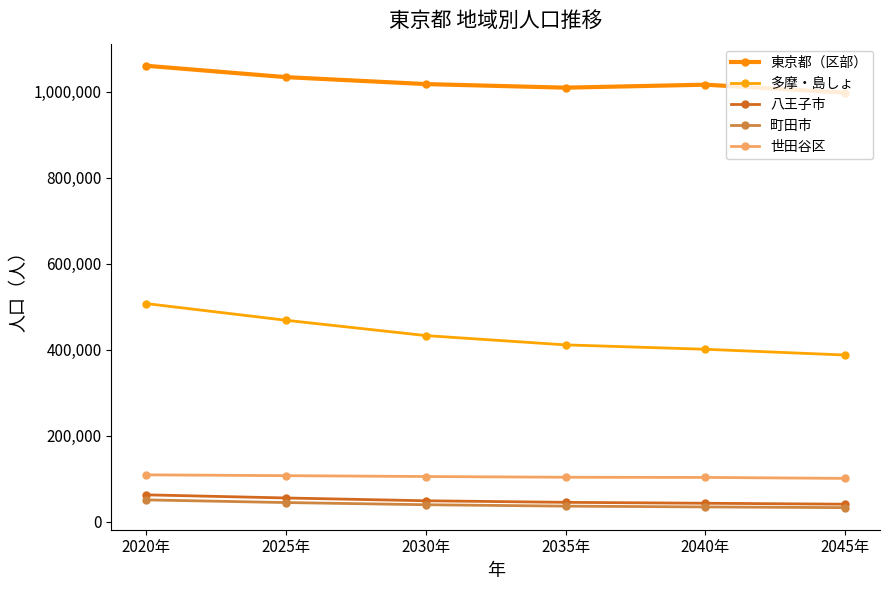

List the series in order of their peak value, highest first.

東京都（区部）, 多摩・島しょ, 世田谷区, 八王子市, 町田市